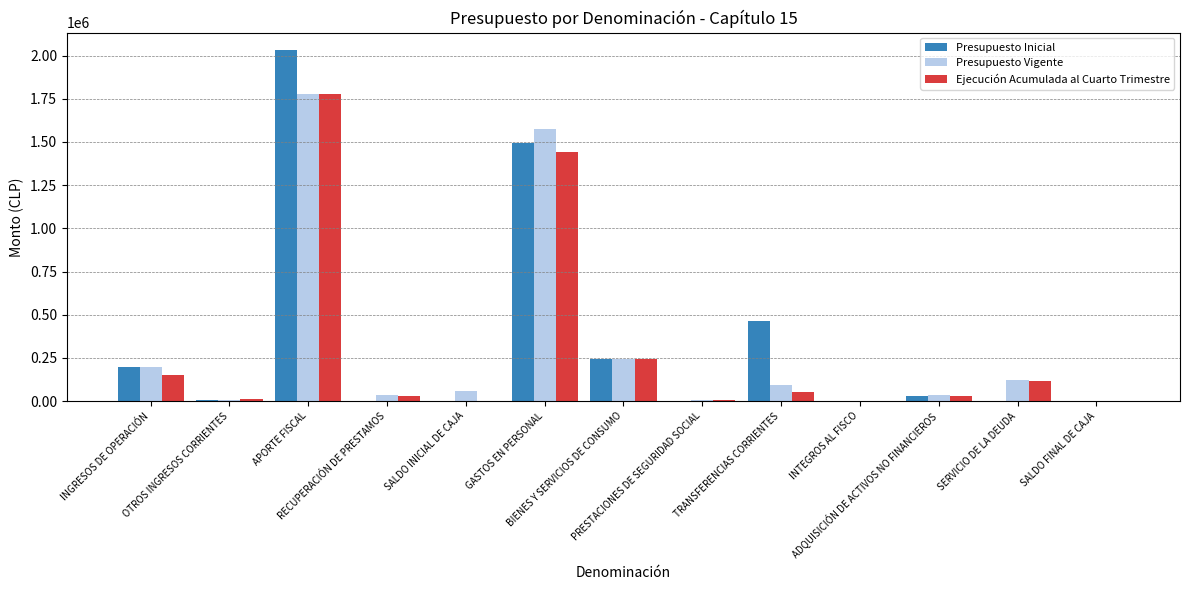

What is the sum of all Presupuesto Inicial values?

4472790